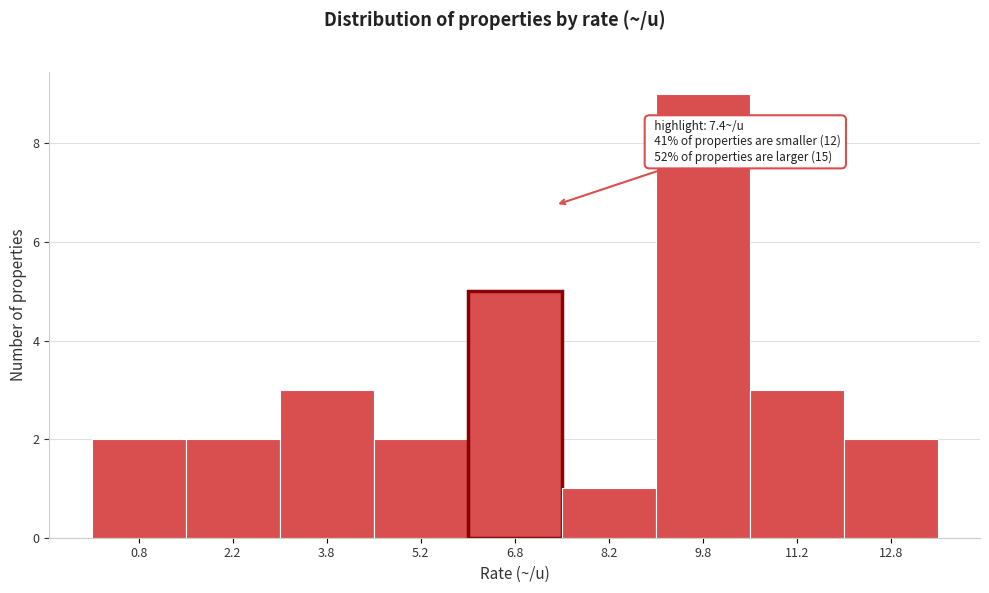

Over which range of the x-axis is the bar tallest?

9.0 to 10.5